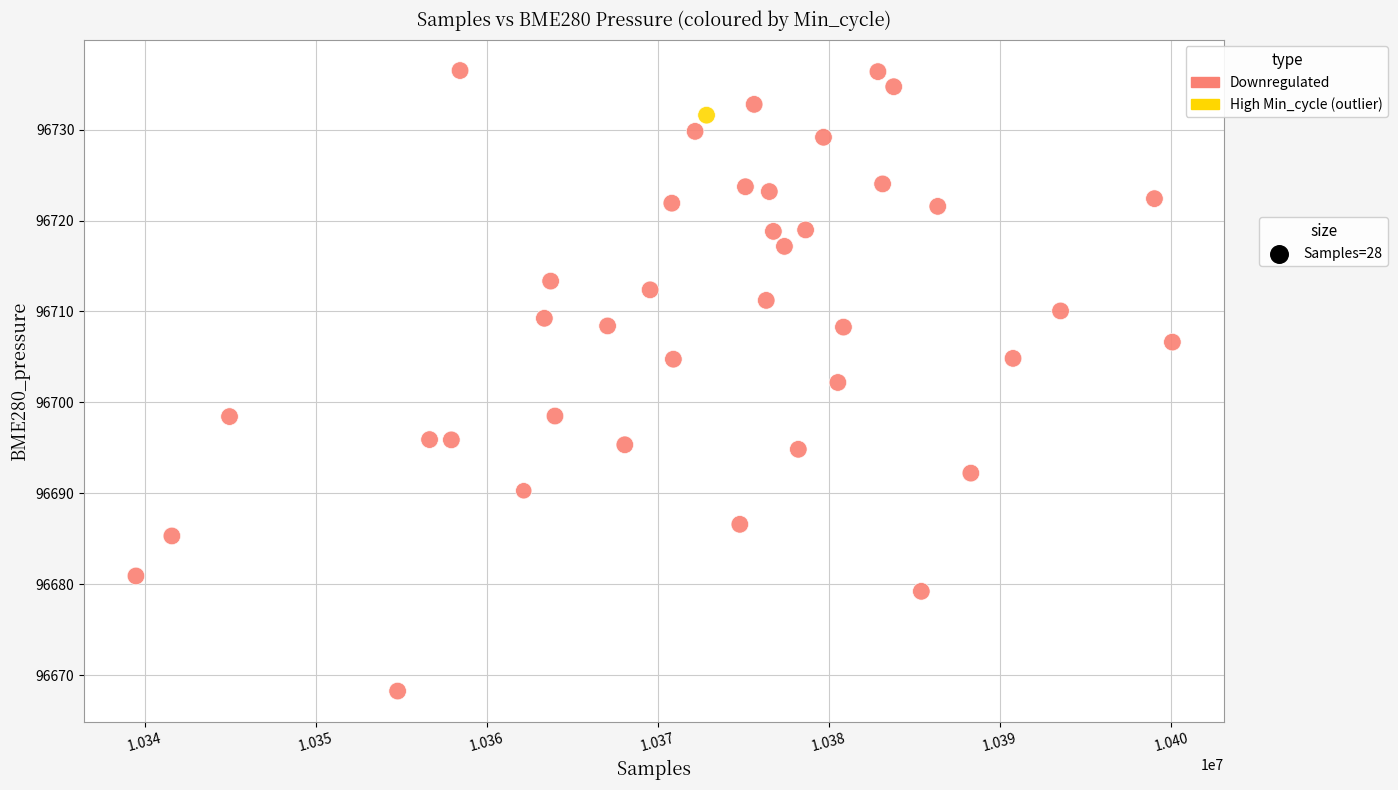

What is the range of X values (max minus min)?

60599.0